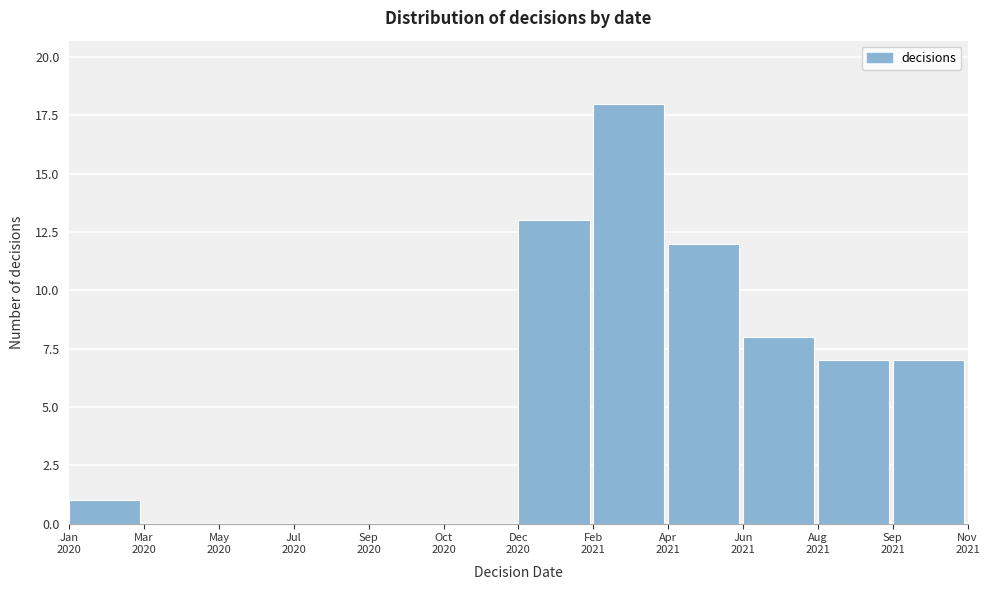

What is the sum of all values?

66